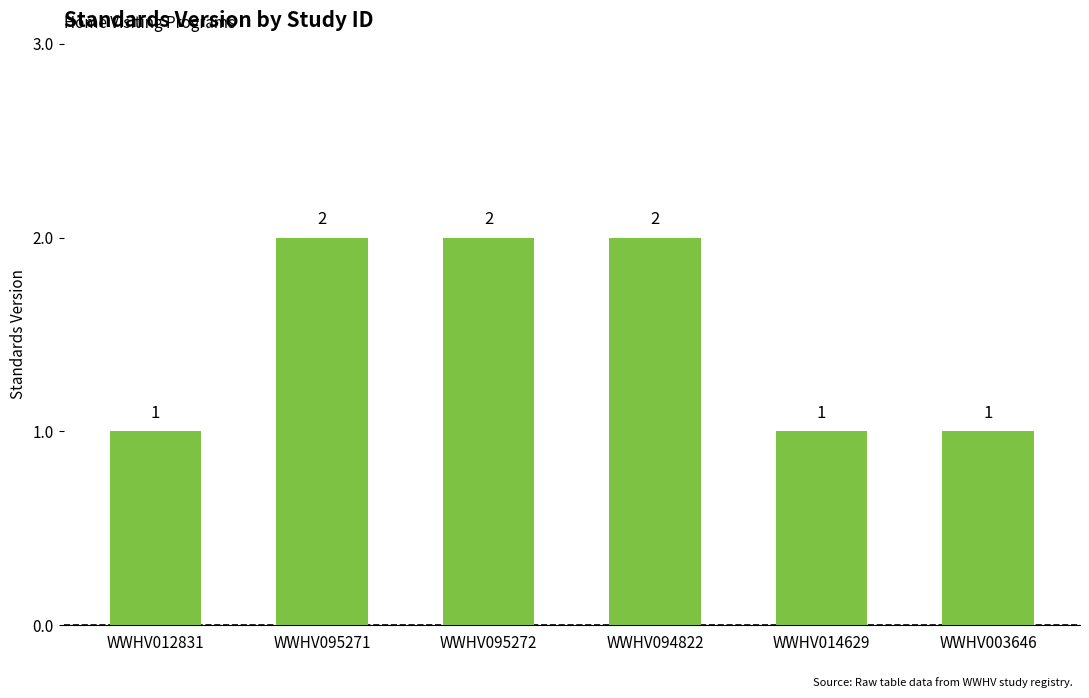

The chart shows a value of 3 at WWHV094822. True or false?

False